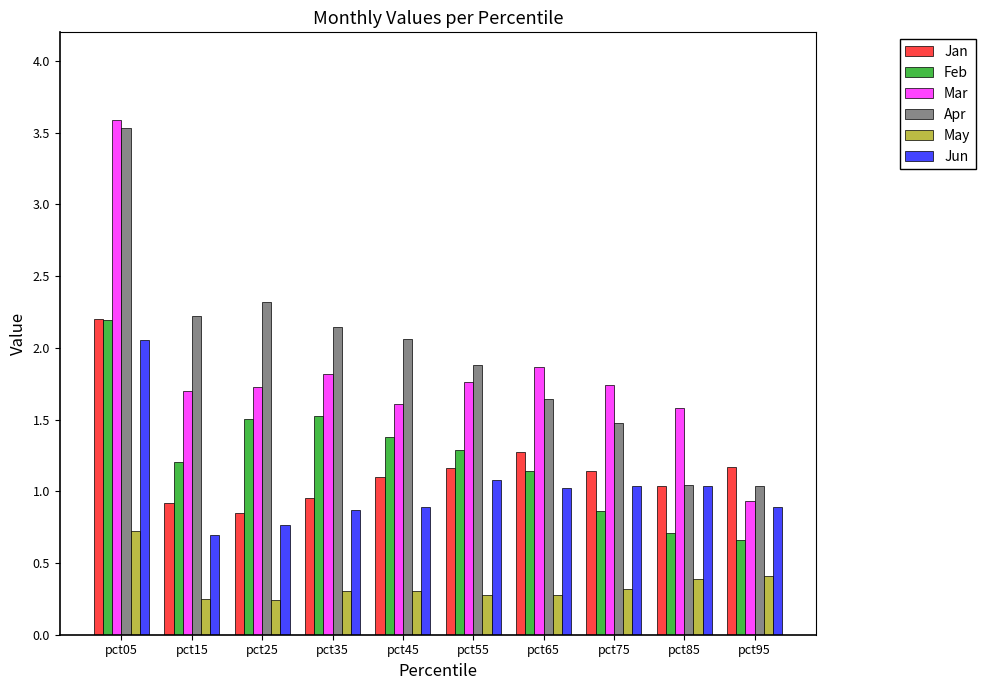

What is the greatest value displayed?

3.6